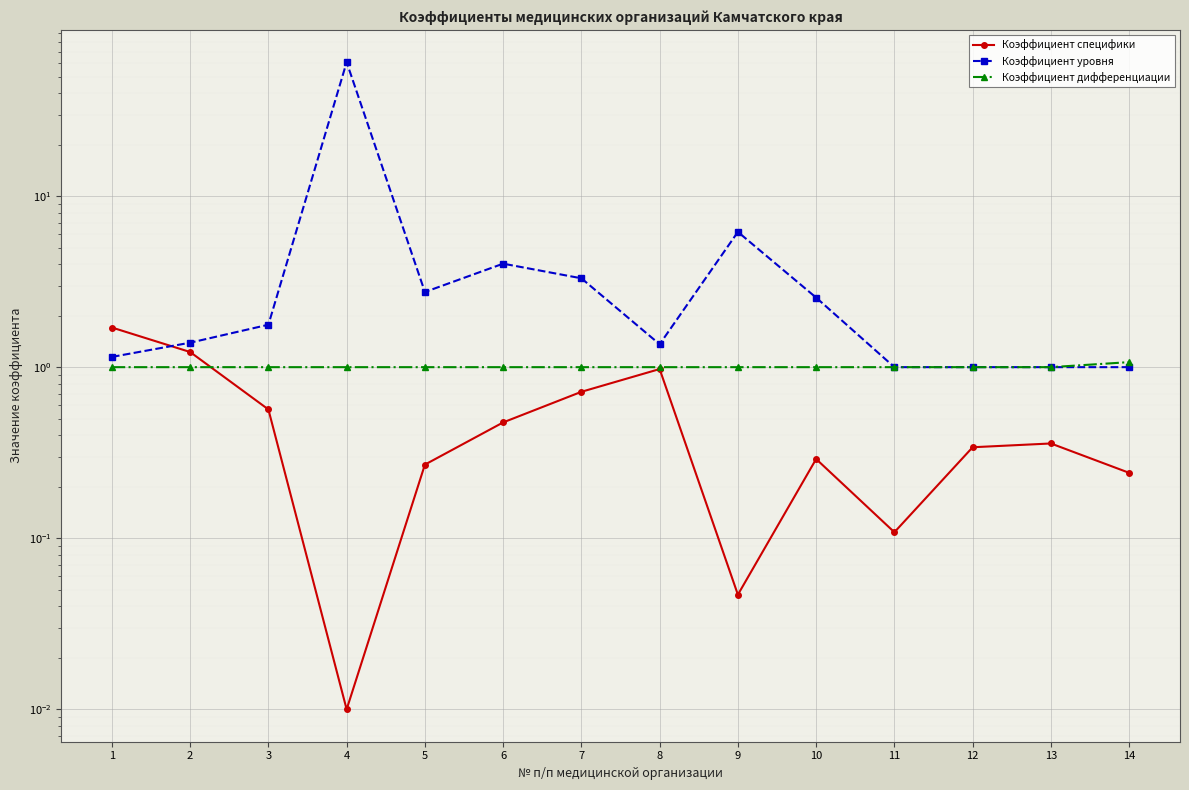

At which category does Коэффициент уровня reach its first local valley?

5